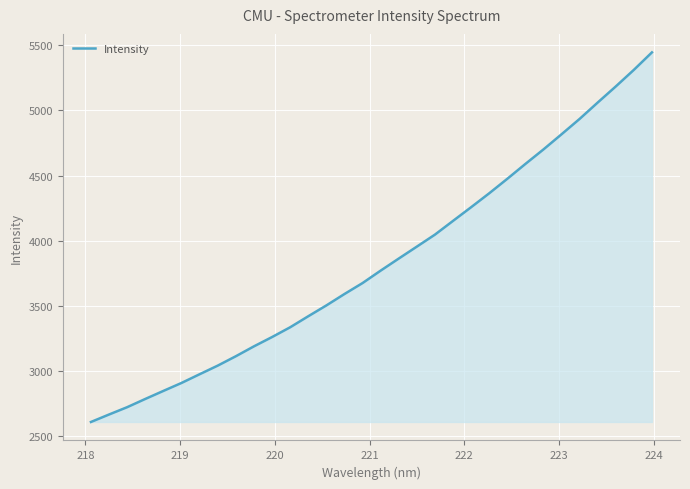

What is the smallest value displayed?

2609.8